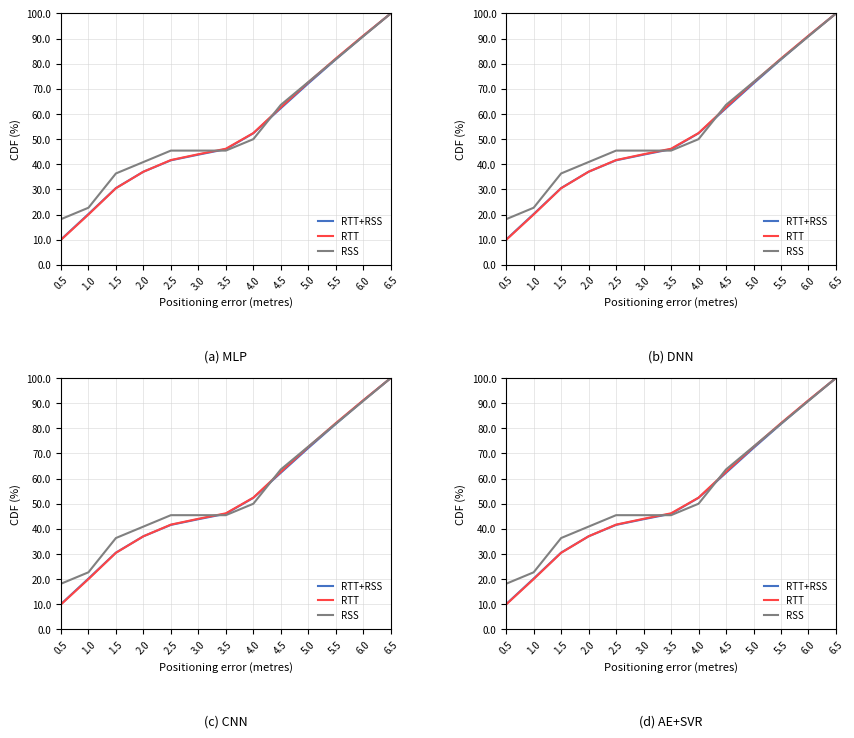

True or false: RTT has a value of 26.9 at 3.5.

False